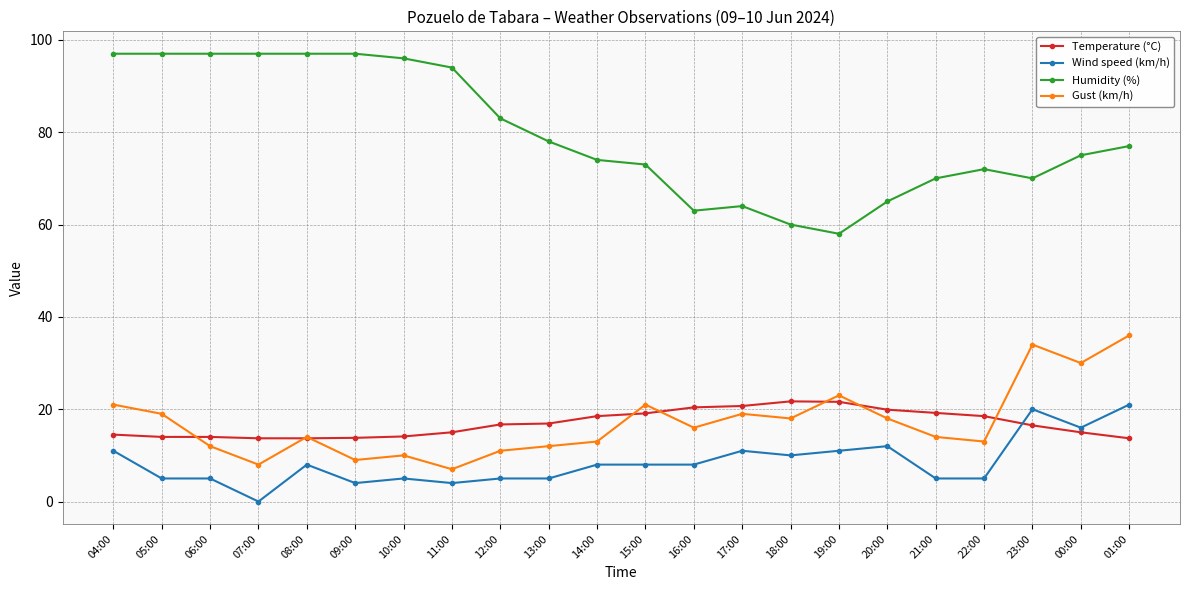

What is the label of the 5th point from the left?

08:00